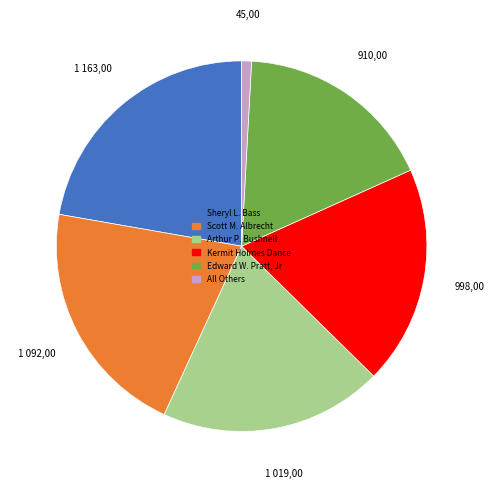

Combined, do Edward W. Pratt, Jr and Kermit Holmes Dance account for over 50%?

No